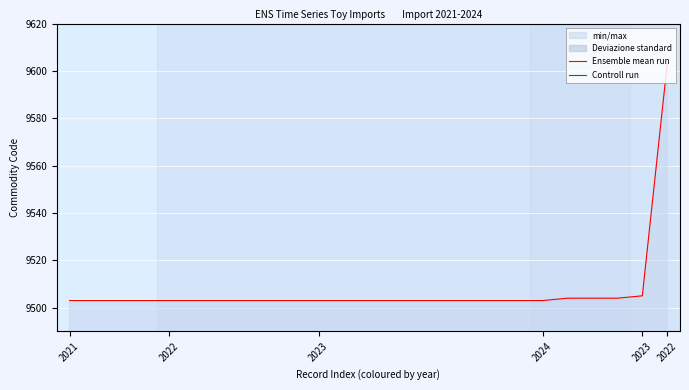

The Ensemble mean run series shows 9505 at 2023. True or false?

True